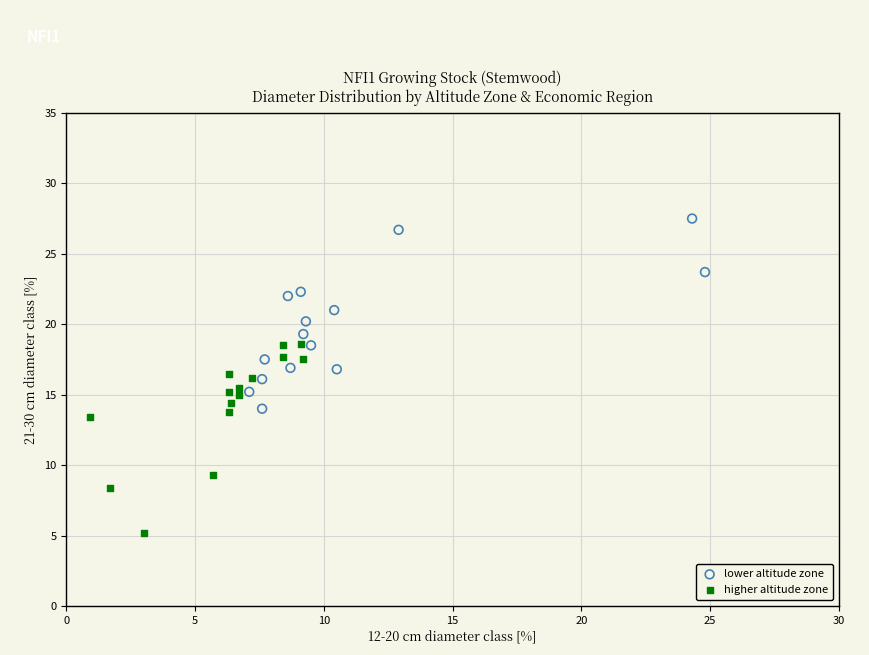

Which series reaches the maximum Y coordinate?

lower altitude zone